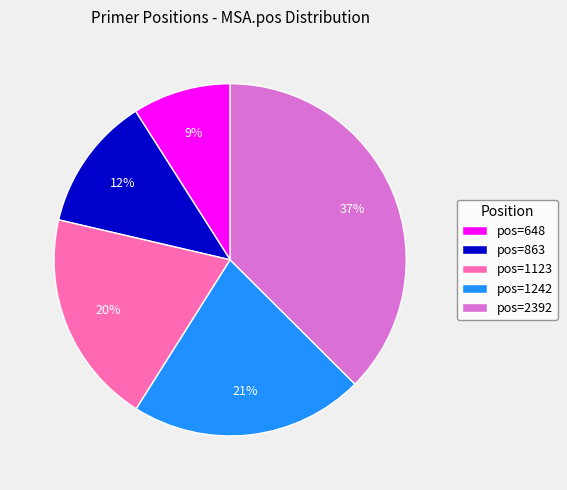

To the nearest percent, what is the difference between the largest and smallest slice percentages?

28%